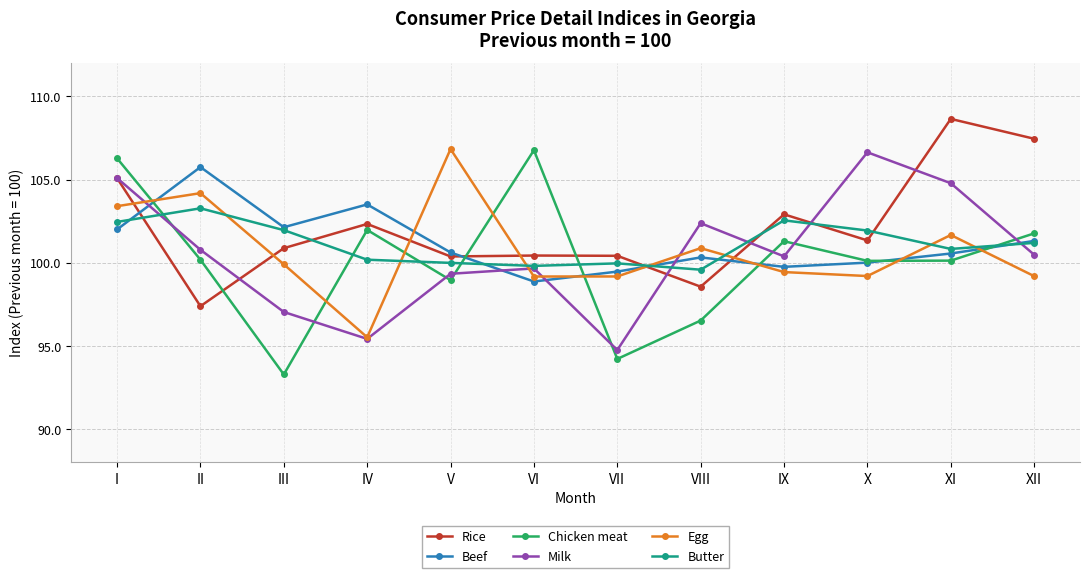

What is the value of the Beef point at the 4th from the left?

103.5